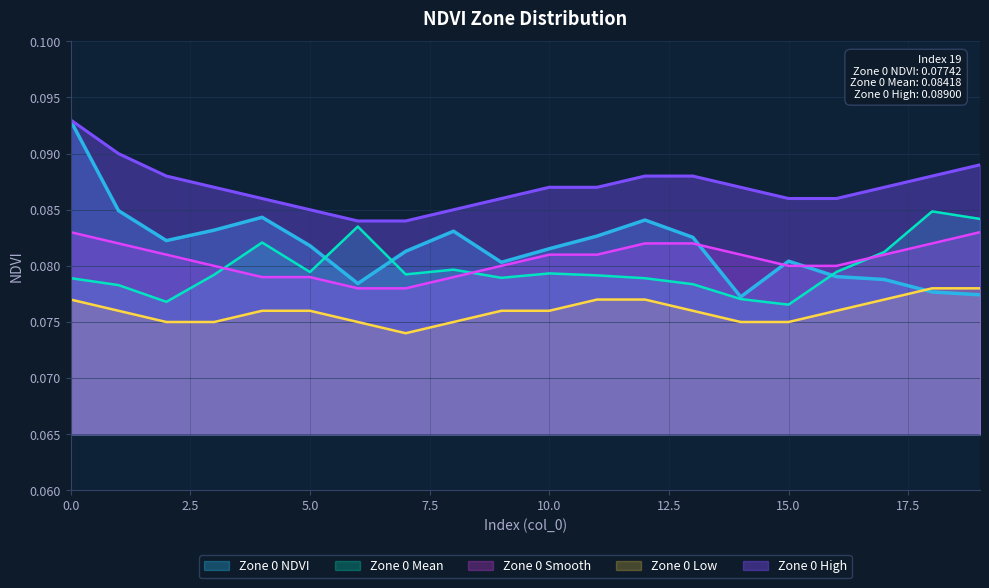

After their last crossing, which series has the higher values: Zone 0 Smooth or Zone 0 NDVI?

Zone 0 Smooth